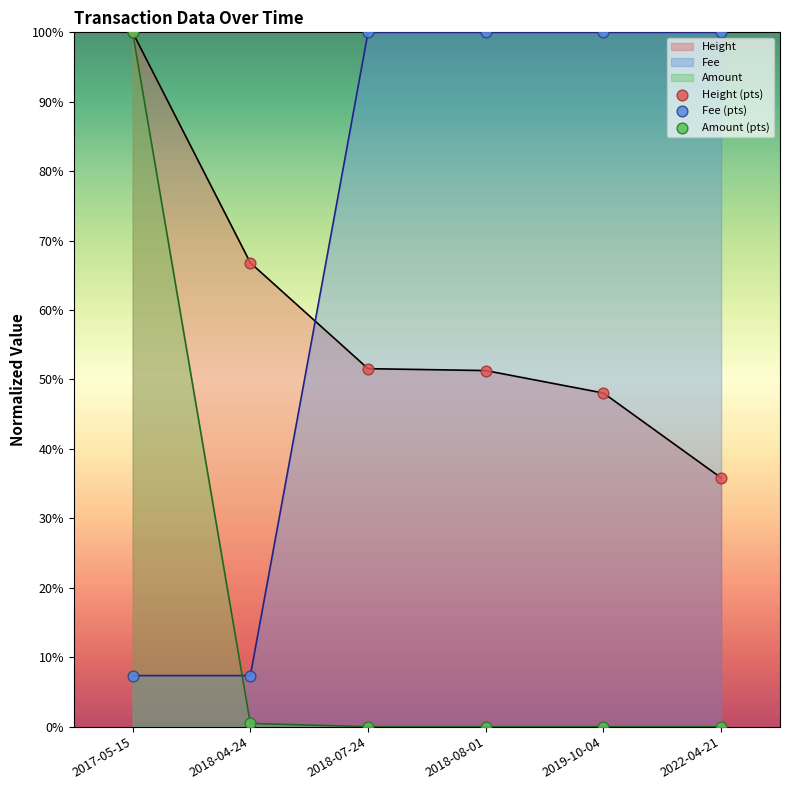

Which series reaches the maximum Y coordinate?

Height (pts)